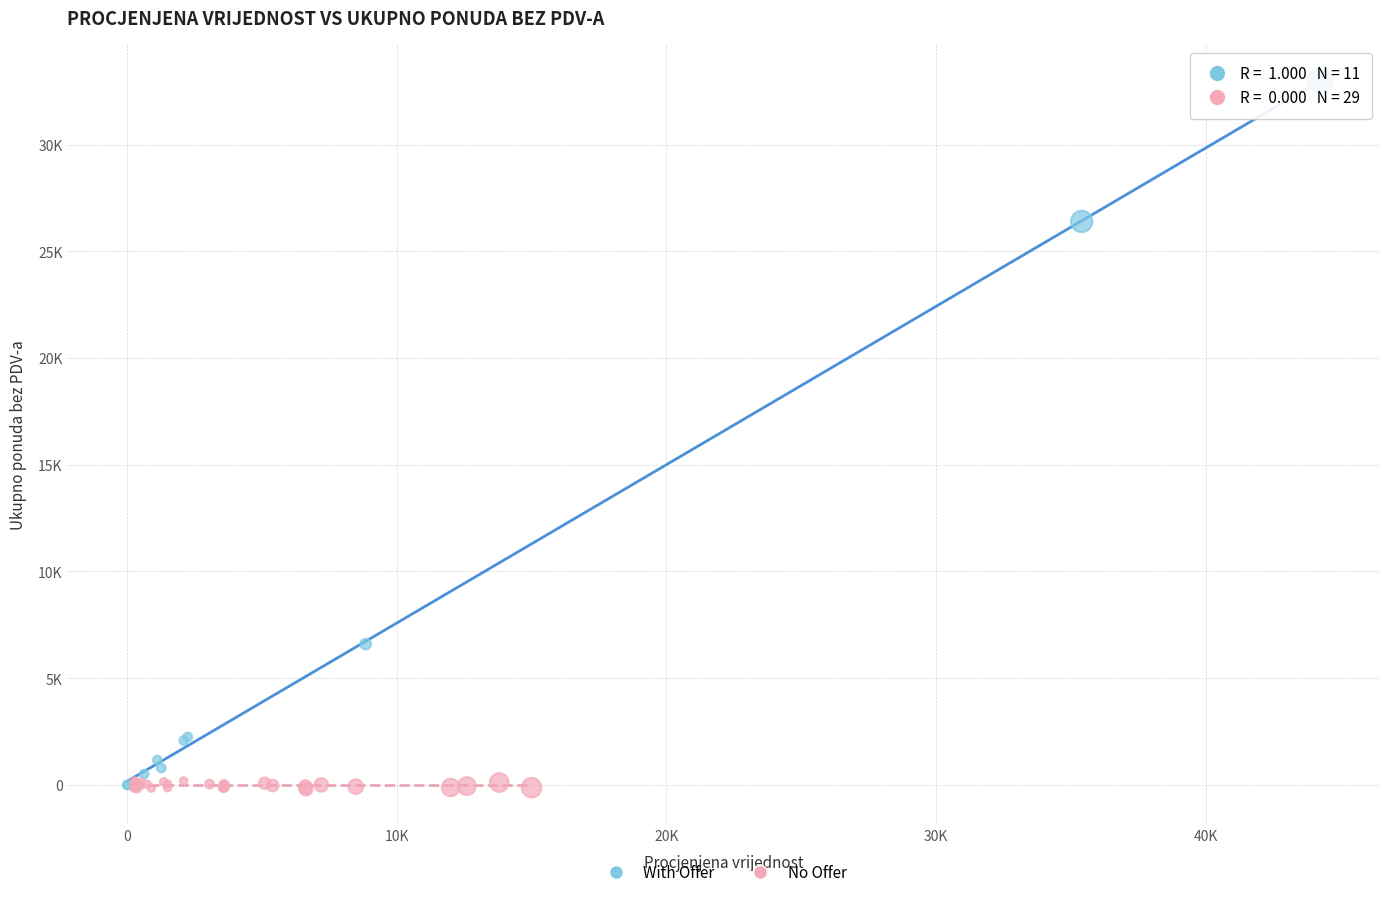

Which series reaches the maximum Y coordinate?

With Offer